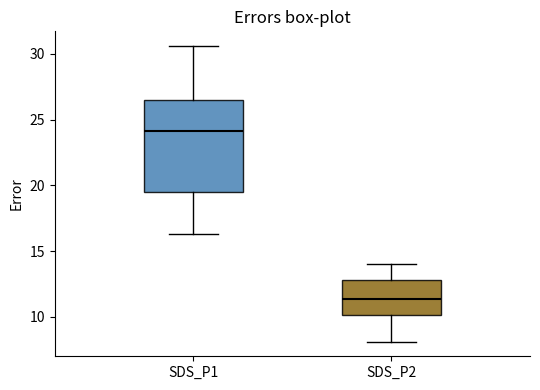

Reading left to right, transcribe this box plot: for each box, give where its median line is, the range the box spans, and where its two whiskers end, as read against the y-axis. The values are not printed on the chart, so give them approximately, as read against the axis.

SDS_P1: median 24.0, box 19.5 to 26.5, whiskers 16.5 to 30.5
SDS_P2: median 11.5, box 10.0 to 13.0, whiskers 8.0 to 14.0